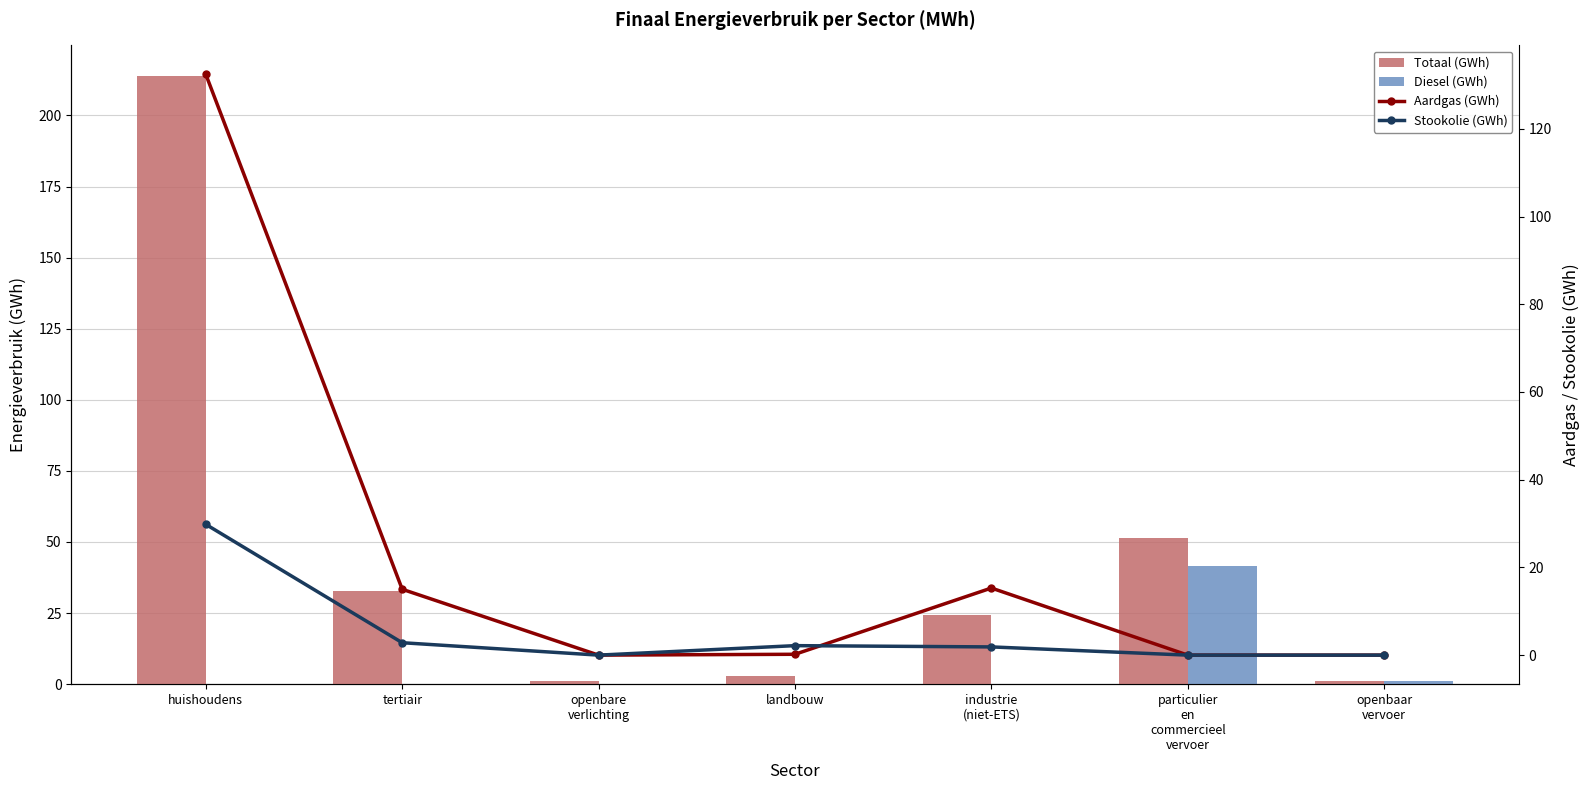

At which category is the sum across all series the highest?

huishoudens